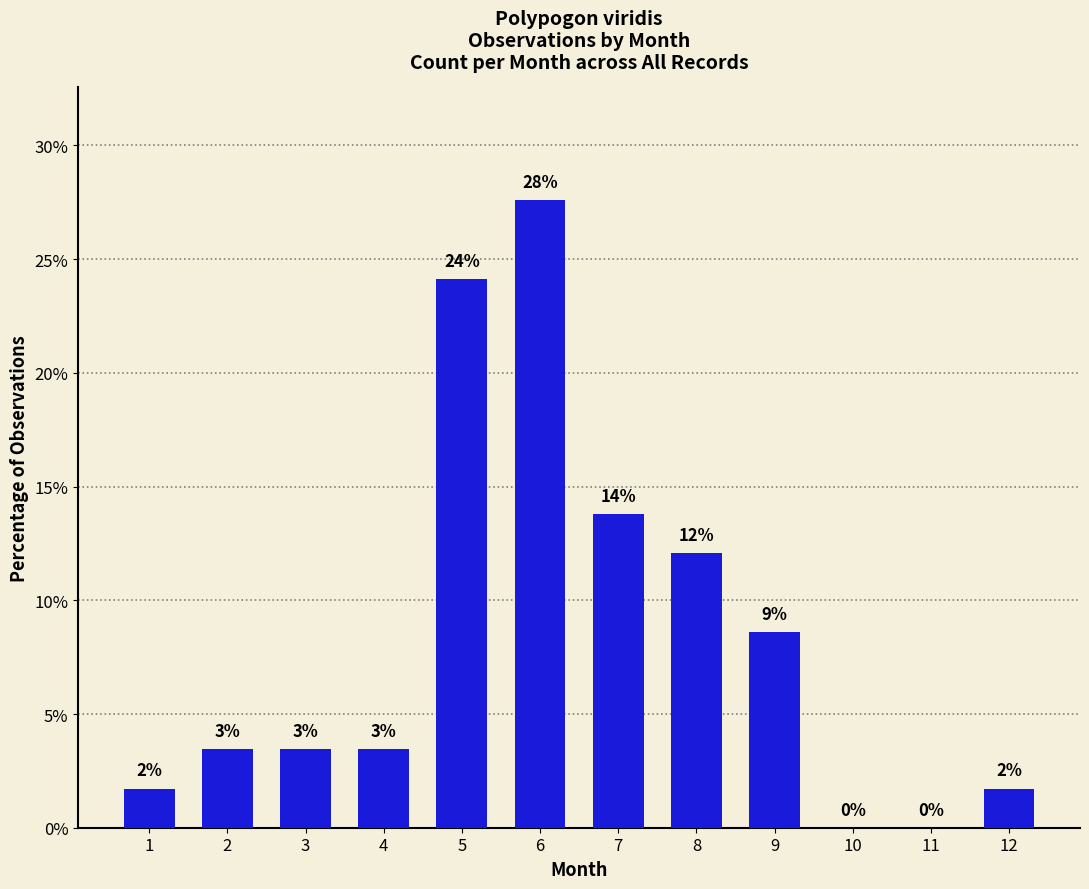

Are the bars horizontal?

No